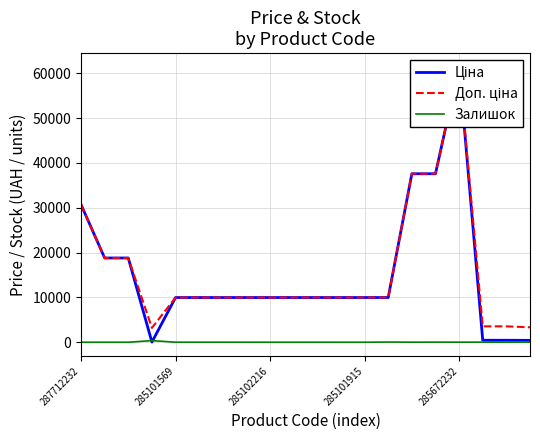

What is the difference between the maximum and minimum values in the Доп. ціна series?

58229.3